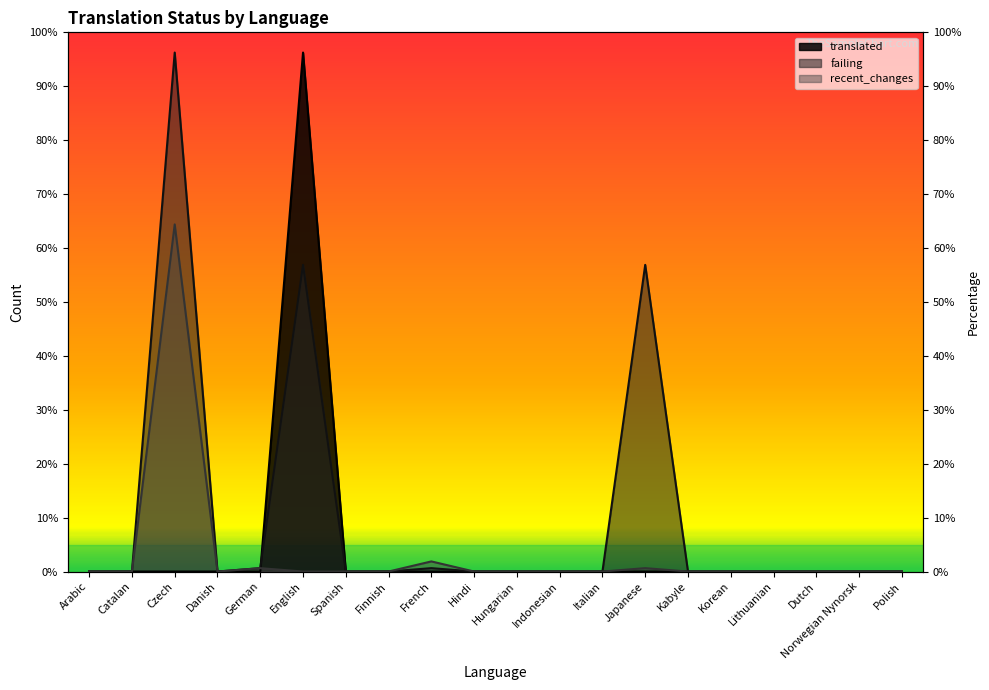

True or false: failing has more than 2 interior local peaks.

True